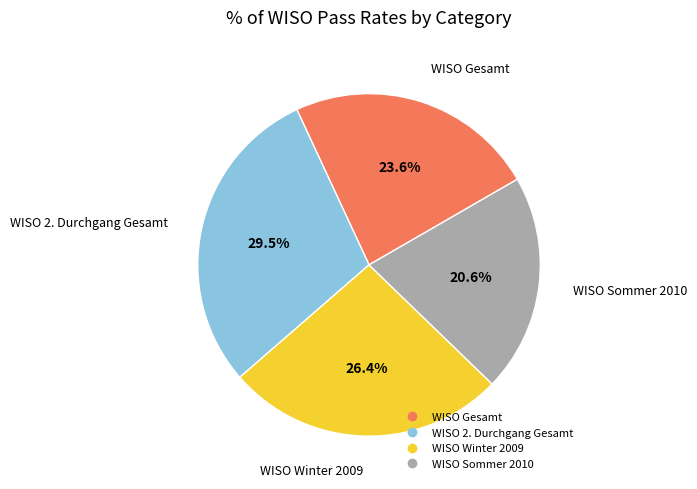

Is there any slice that represents more than half of the pie?

No